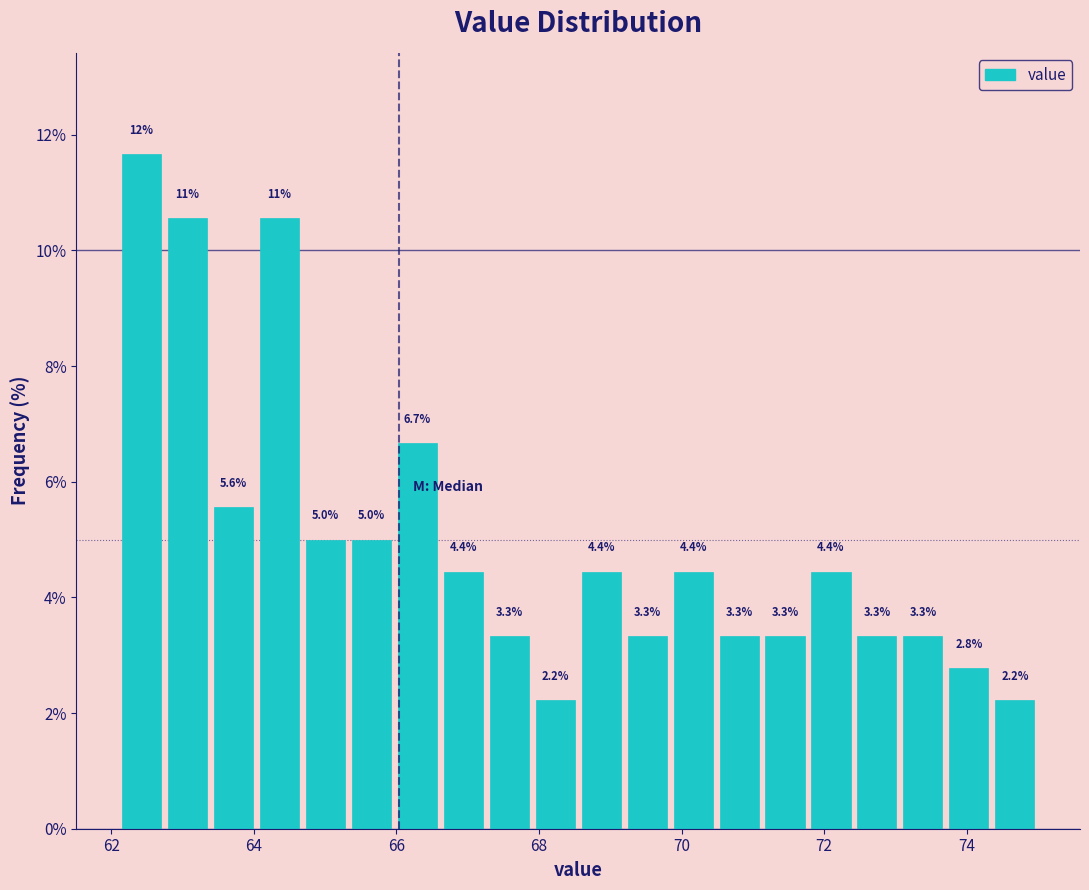

Read against the x-axis, roughly where is the centre of the tallest bar?

62.4